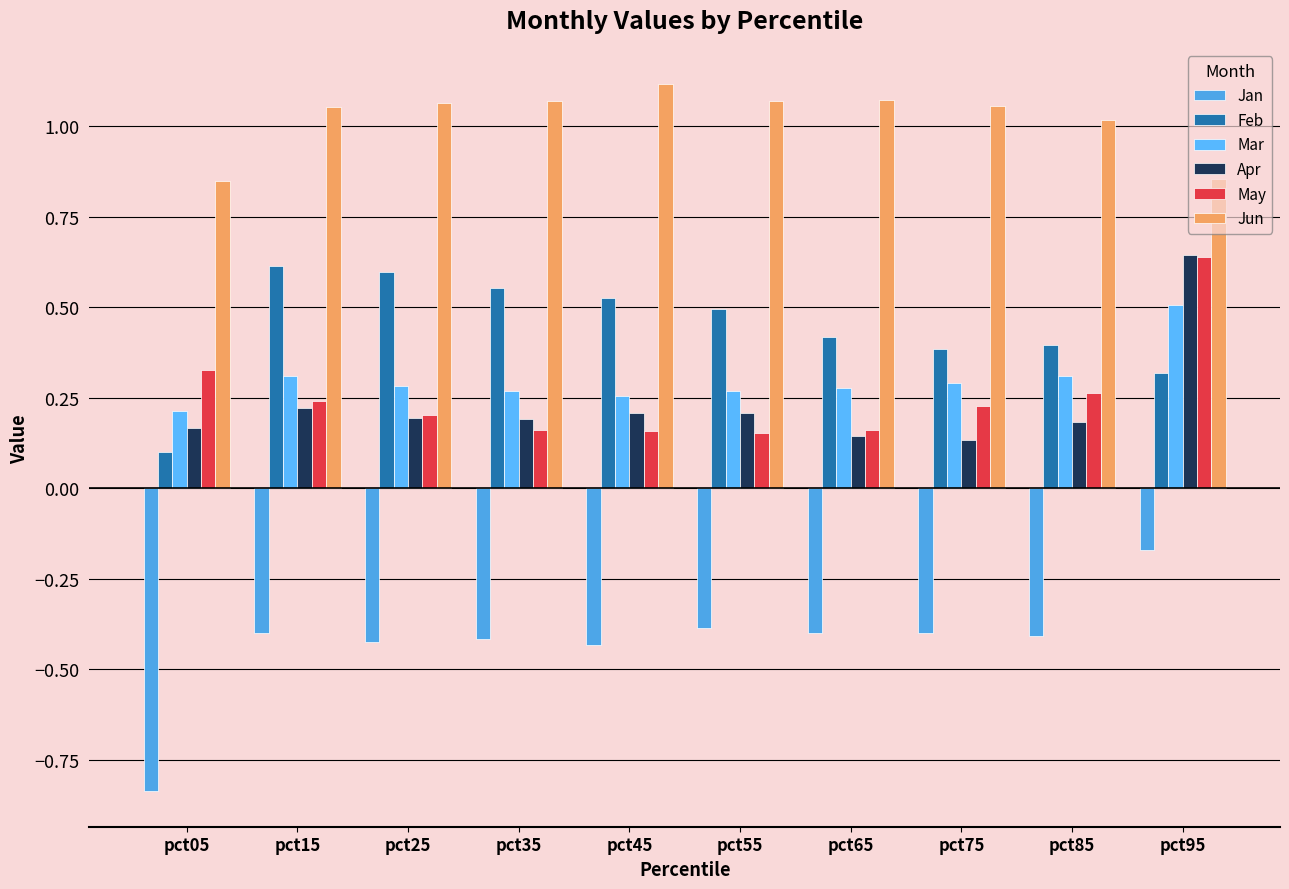

Reading left to right, what are all the values shown in this chart?

Jan: -0.8	-0.4	-0.4	-0.4	-0.4	-0.4	-0.4	-0.4	-0.4	-0.2
Feb: 0.1	0.6	0.6	0.6	0.5	0.5	0.4	0.4	0.4	0.3
Mar: 0.2	0.3	0.3	0.3	0.3	0.3	0.3	0.3	0.3	0.5
Apr: 0.2	0.2	0.2	0.2	0.2	0.2	0.1	0.1	0.2	0.6
May: 0.3	0.2	0.2	0.2	0.2	0.2	0.2	0.2	0.3	0.6
Jun: 0.8	1.1	1.1	1.1	1.1	1.1	1.1	1.1	1.0	0.9